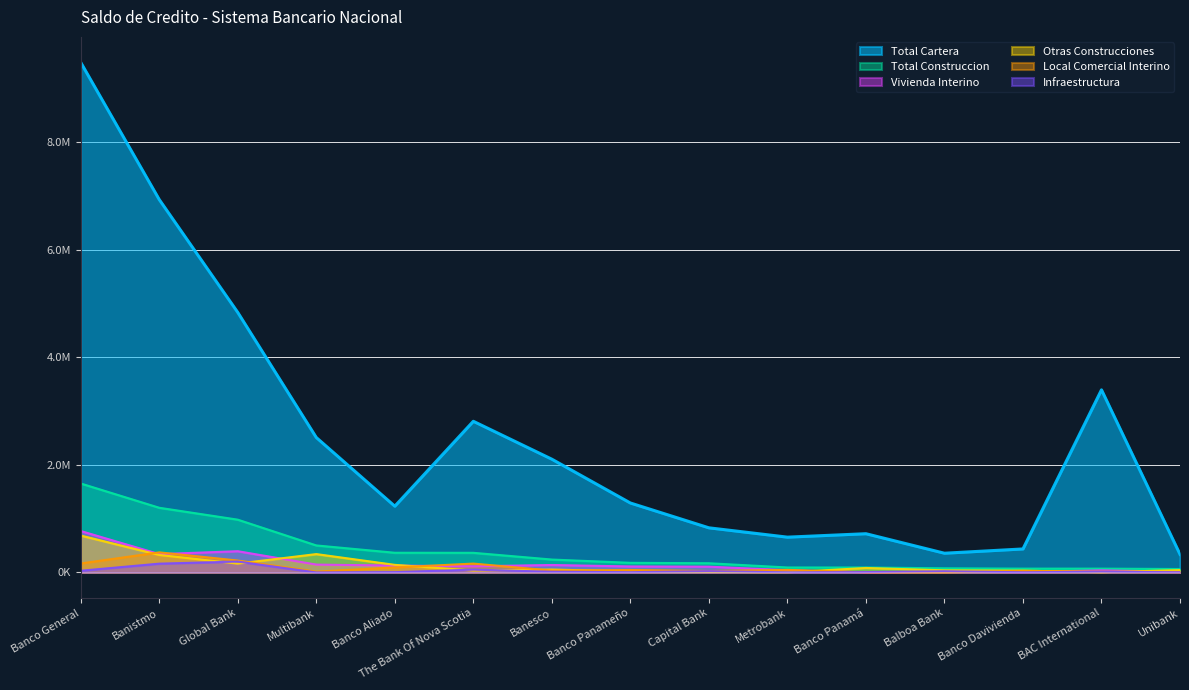

What are all the series names shown in the legend?

Total Cartera, Total Construccion, Vivienda Interino, Otras Construcciones, Local Comercial Interino, Infraestructura